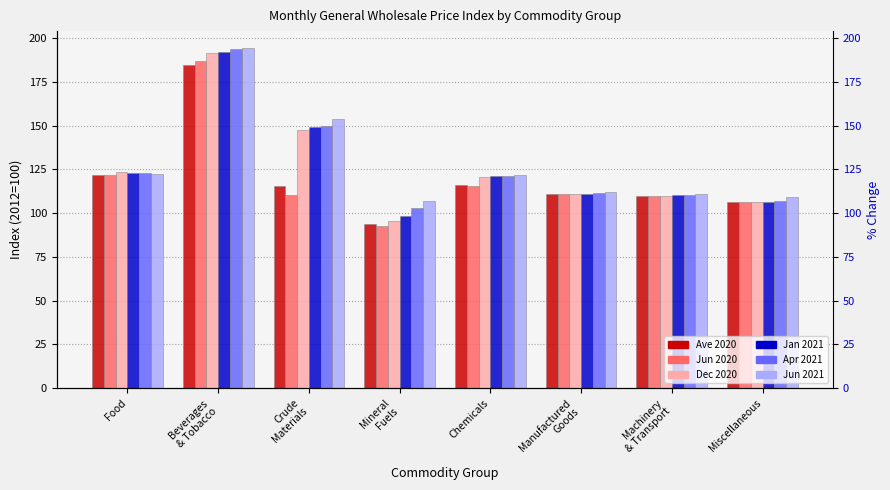

Rank the series by their maximum value, from lowest to highest.

Ave 2020, Jun 2020, Dec 2020, Jan 2021, Apr 2021, Jun 2021